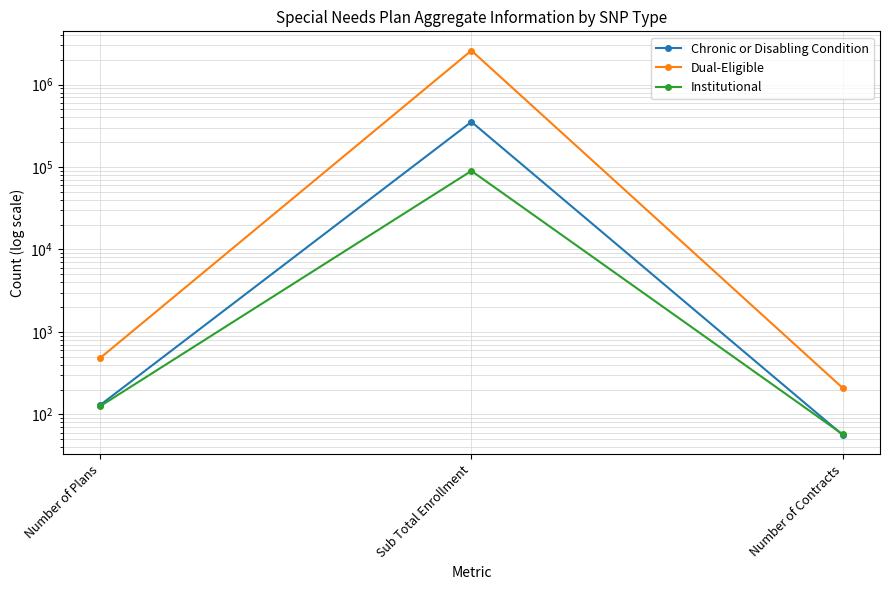

Is it true that Chronic or Disabling Condition equals 209 at Number of Plans?

False